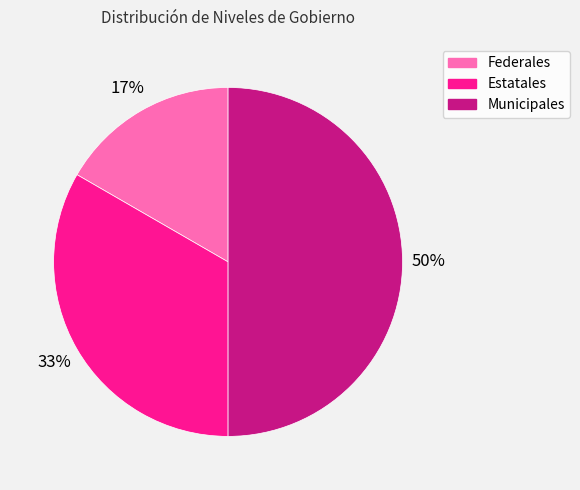

Rank the categories by value from lowest to highest.

Federales, Estatales, Municipales